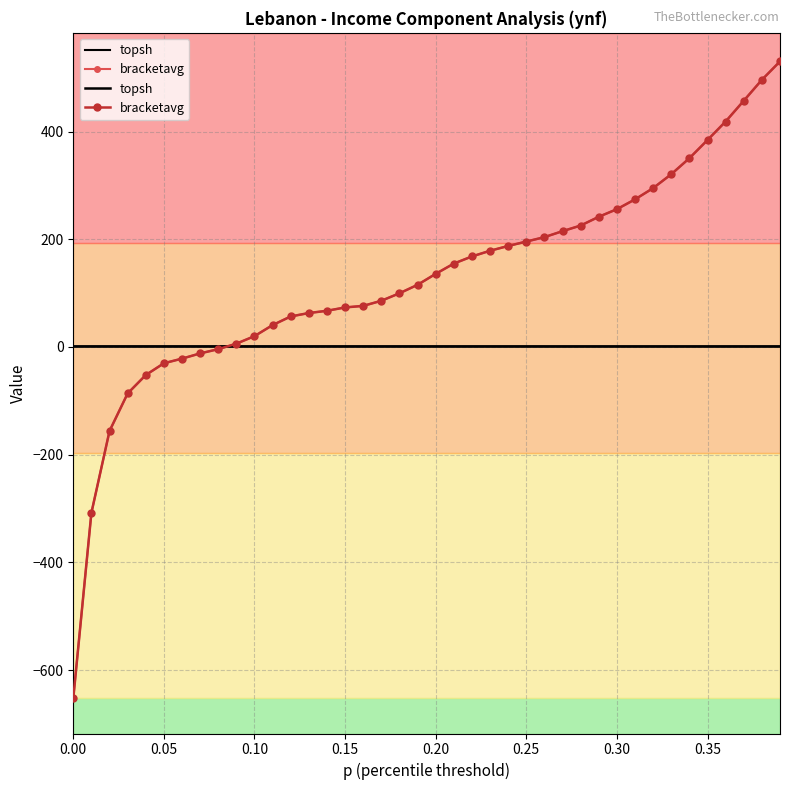

True or false: bracketavg has more than 1 points higher than both neighbors.

False